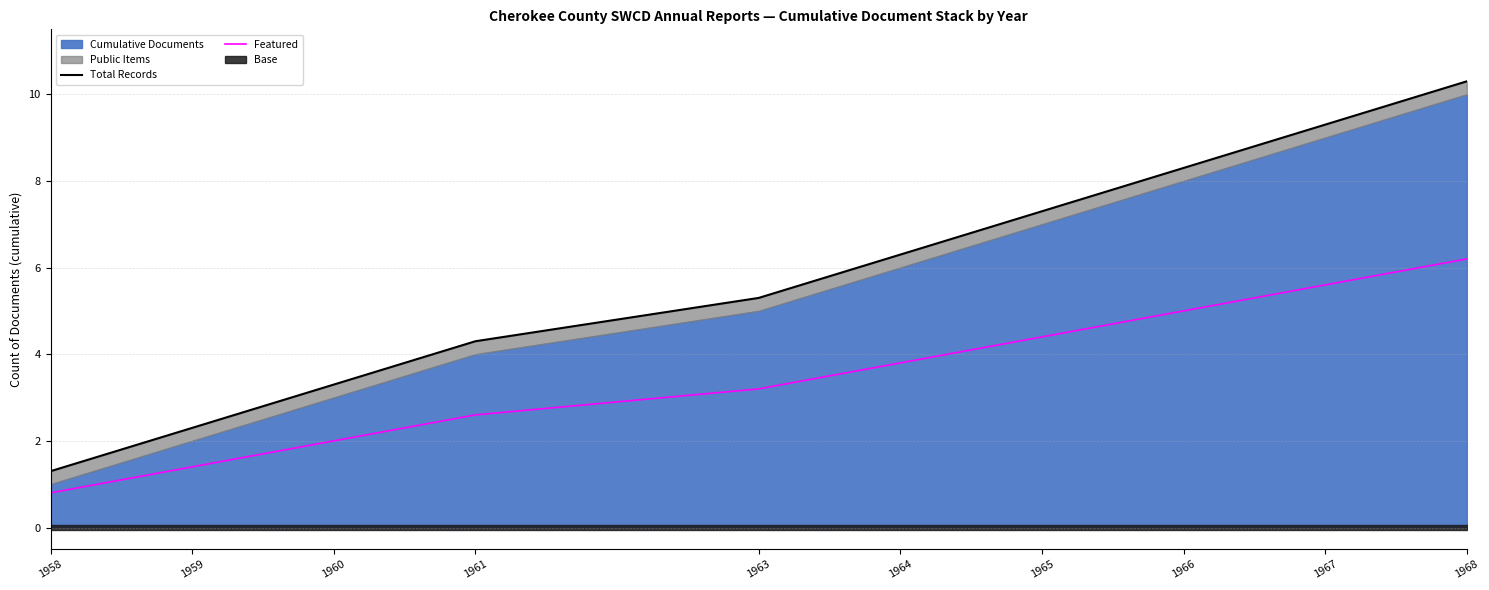

Between 1960 and 1966, which is larger?

1966